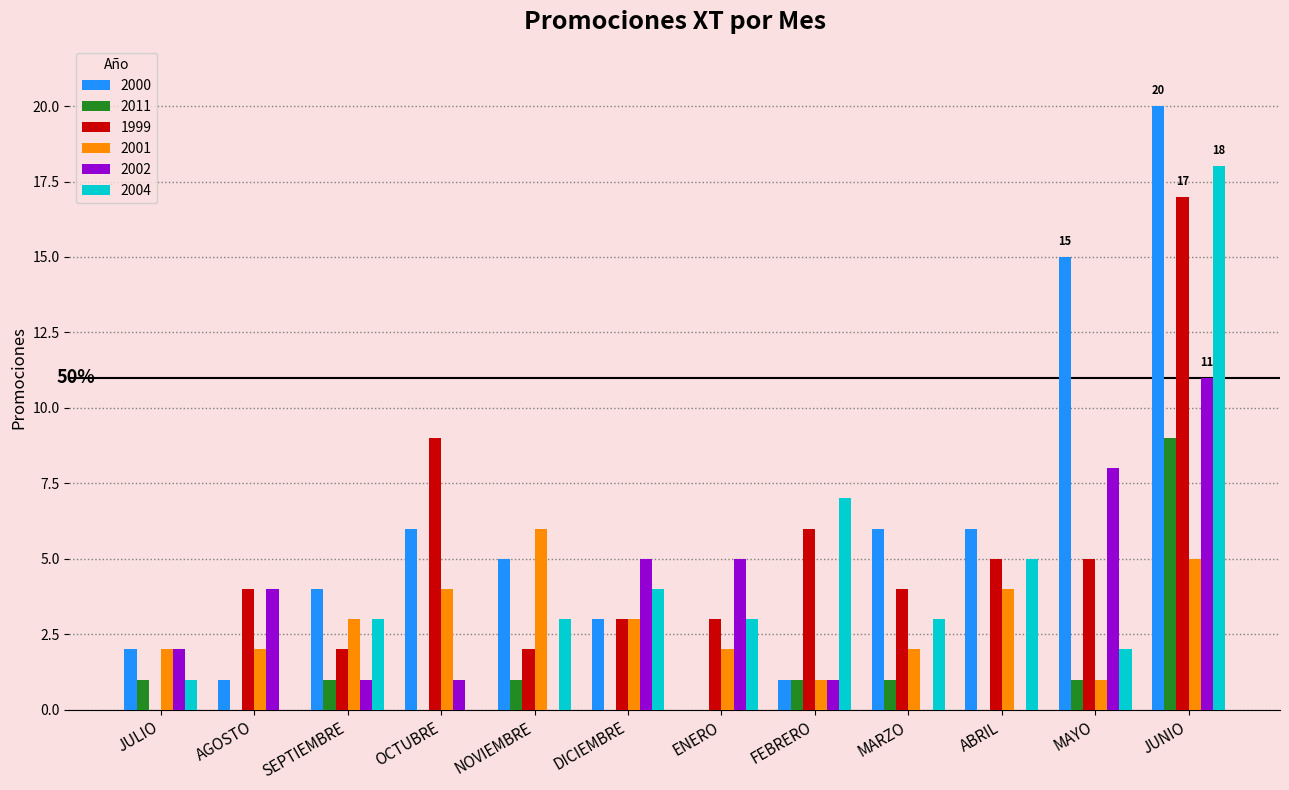

At which label does 2002 reach its peak?

JUNIO